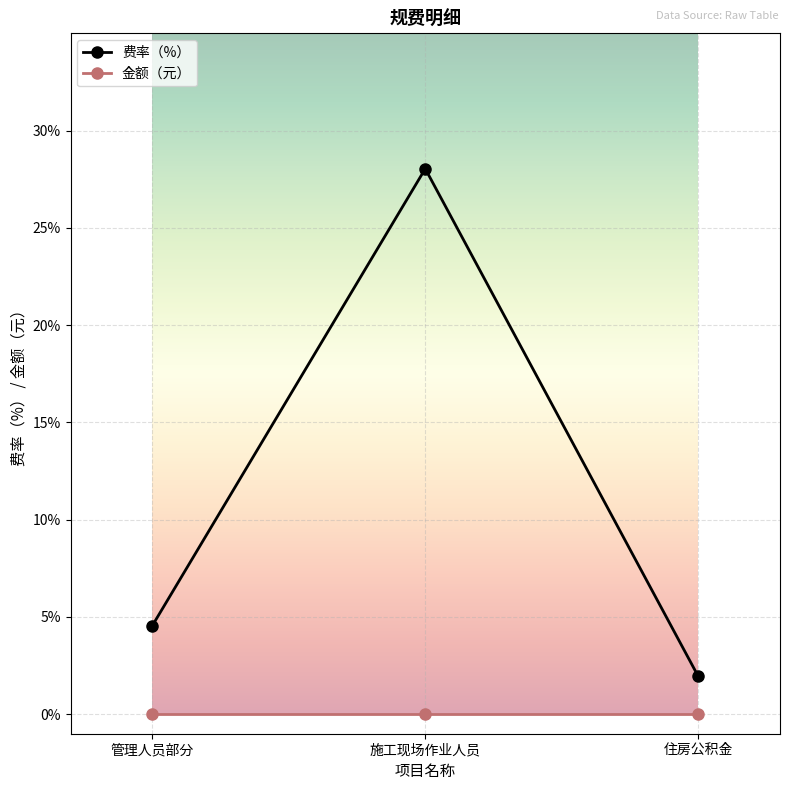

Rank the series by their average value, from highest to lowest.

费率（%）, 金额（元）